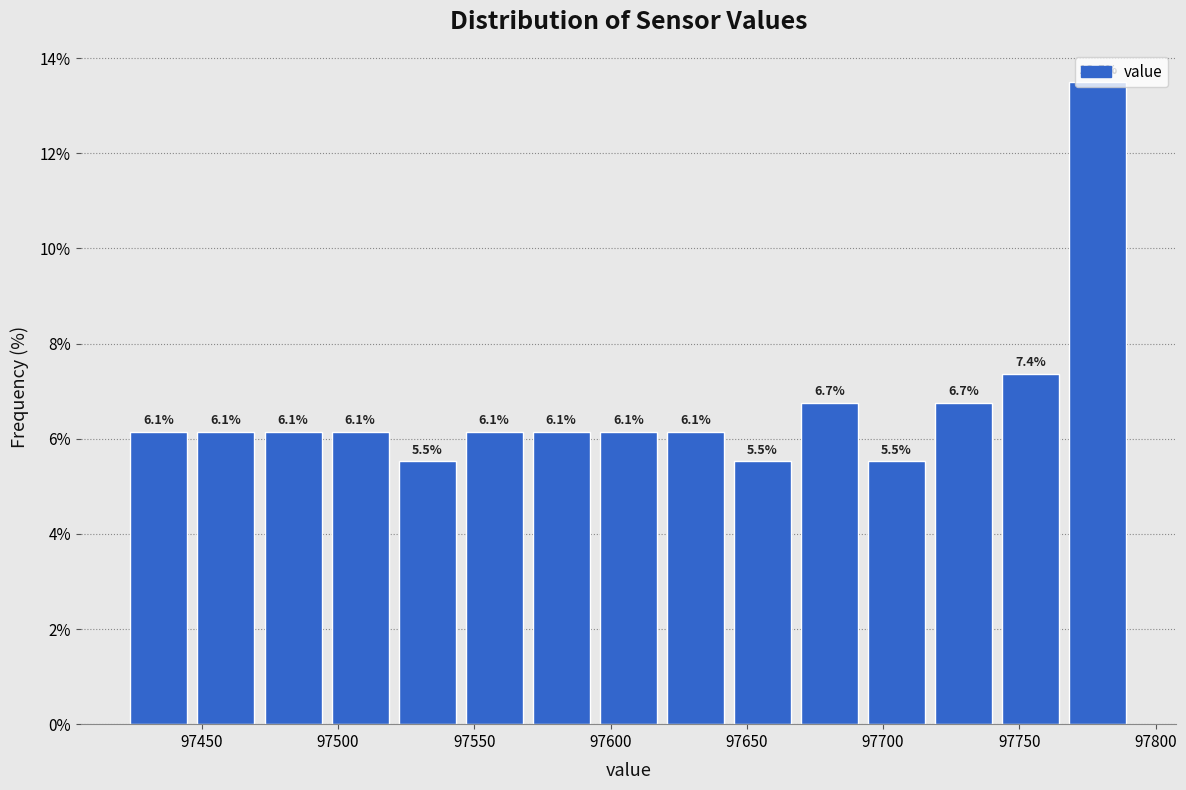

Which range on the x-axis has the tallest bar?

97765 to 97790